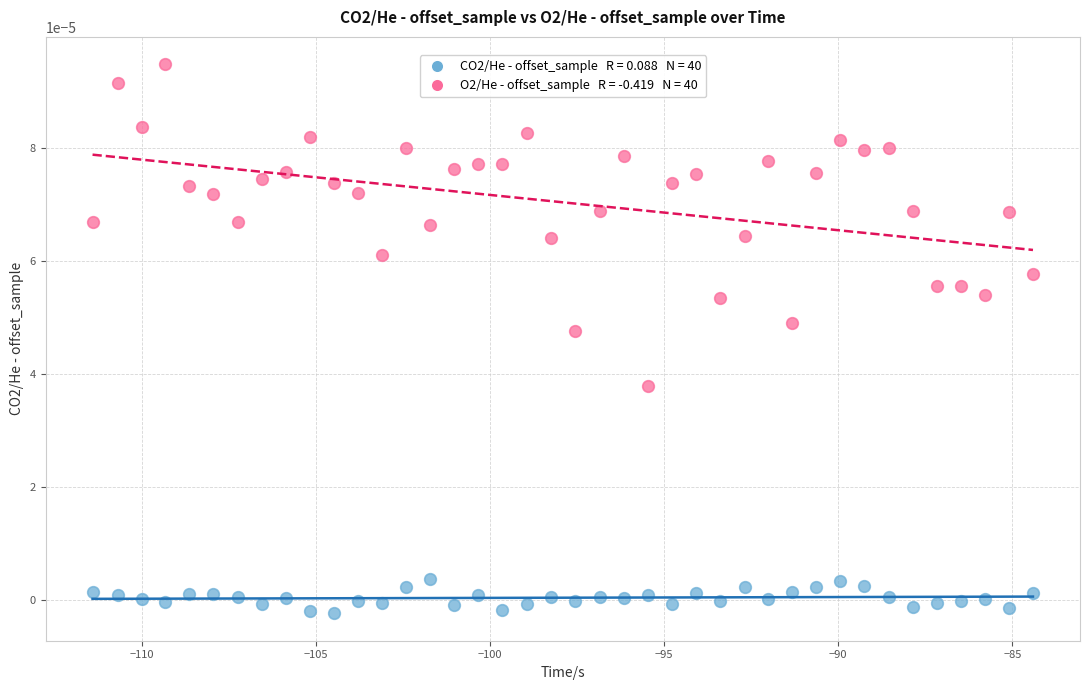

Across all data points, what is the range of X values (max minus min)?

27.0